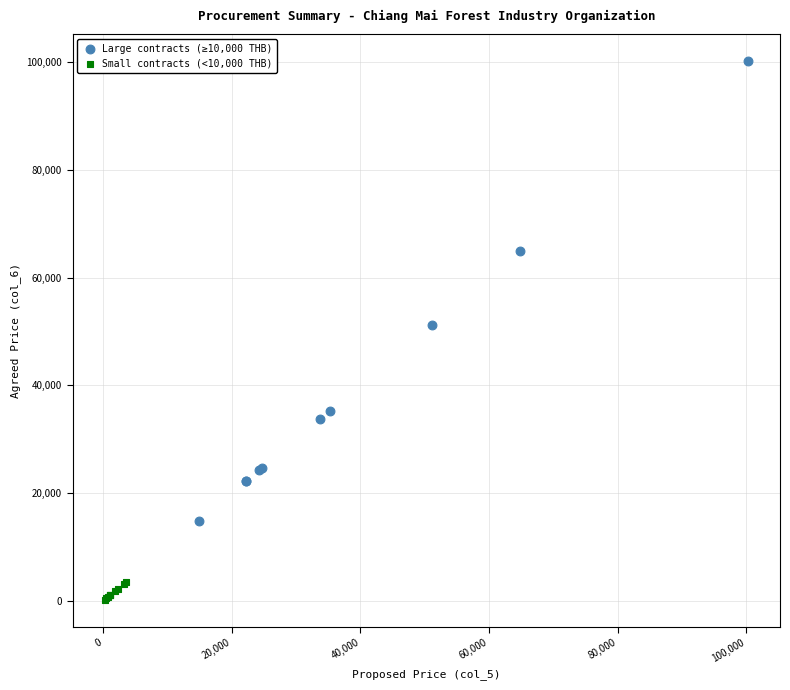

Which series reaches the minimum Y coordinate?

Small contracts (<10,000 THB)